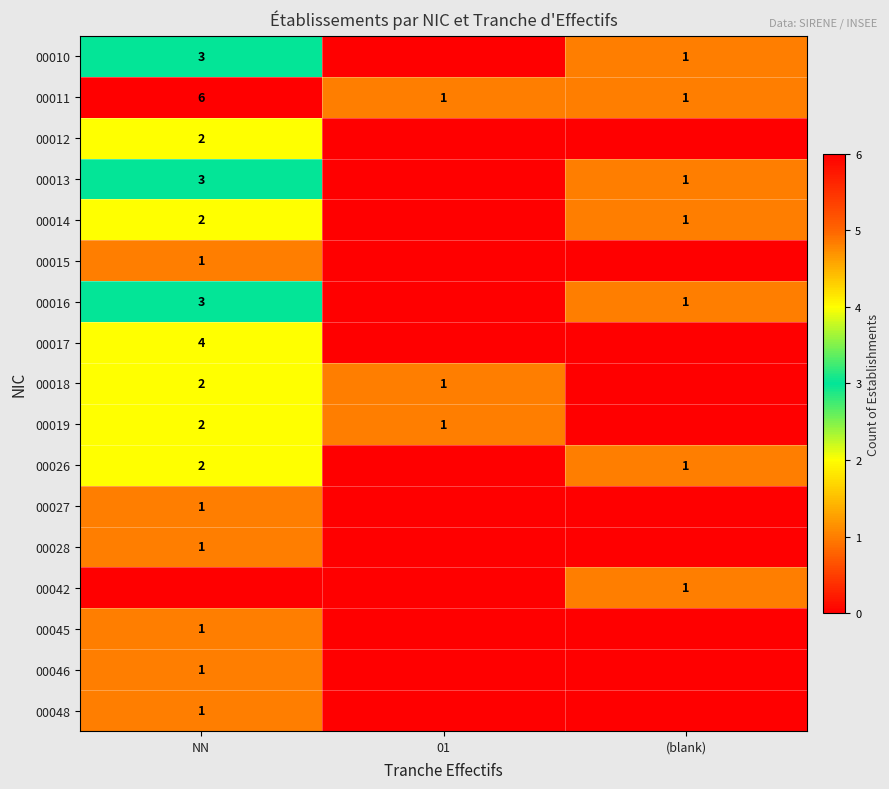

The 00011 series shows 1 at 01. True or false?

True